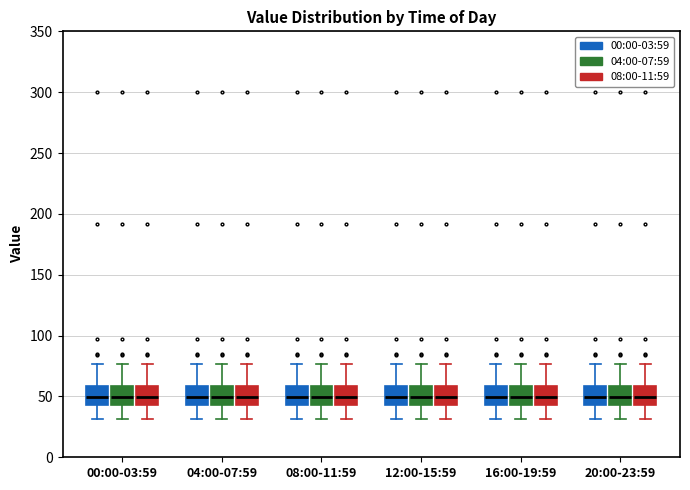

Where is the upper edge of the box for 16:00-19:59 (08:00-11:59) on the y-axis? The values are not printed on the chart, so give them approximately, as read against the axis.

60